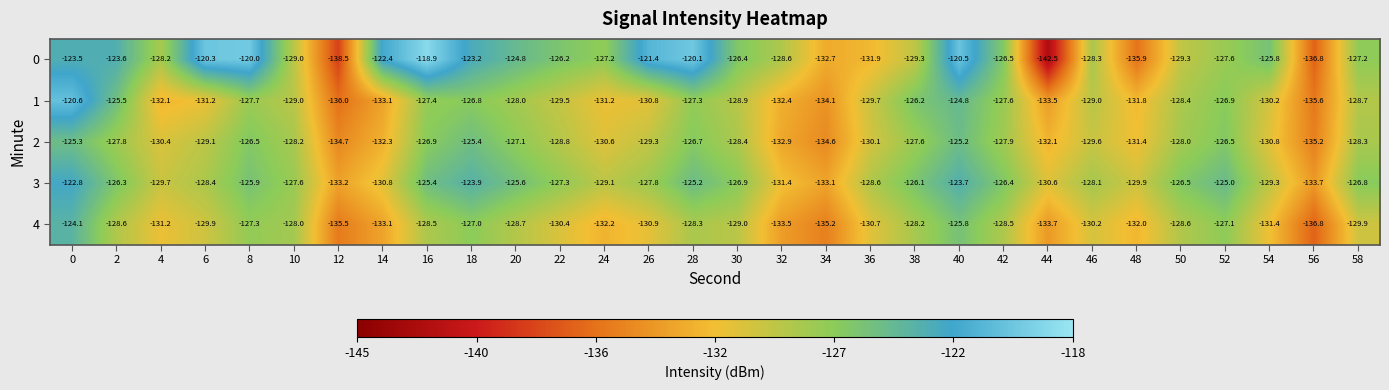

What is the average value of the 0 series?

-127.2